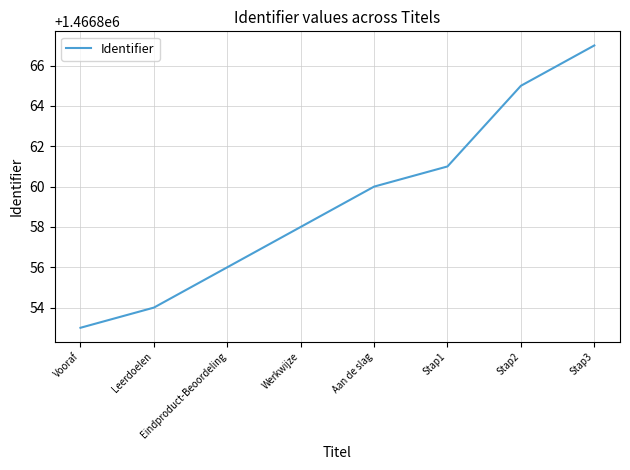

Reading left to right, extract all data points from this chart.

1466853	1466854	1466856	1466858	1466860	1466861	1466865	1466867